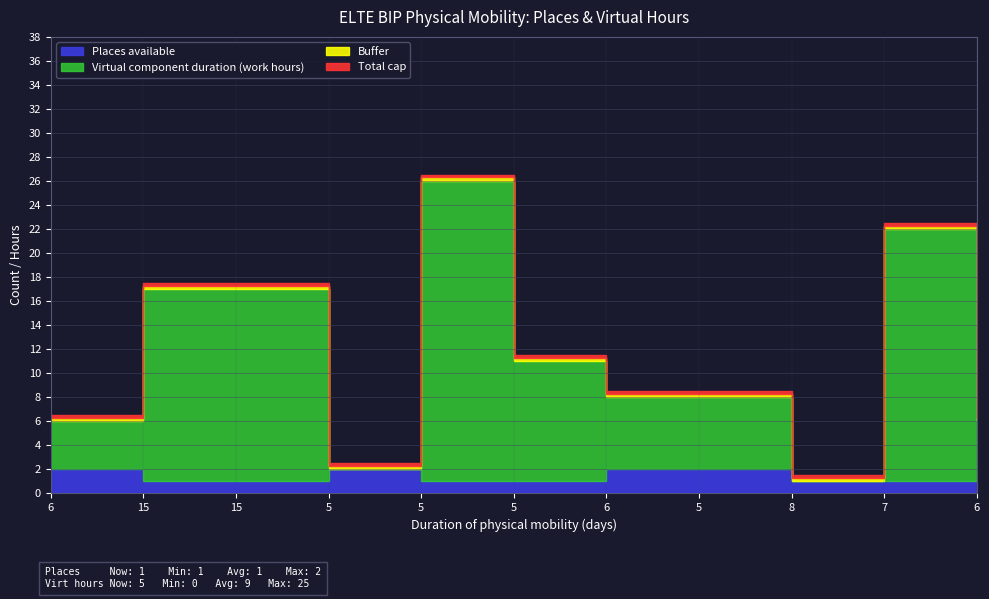

What is the difference between the maximum and minimum values in the Places available series?

1